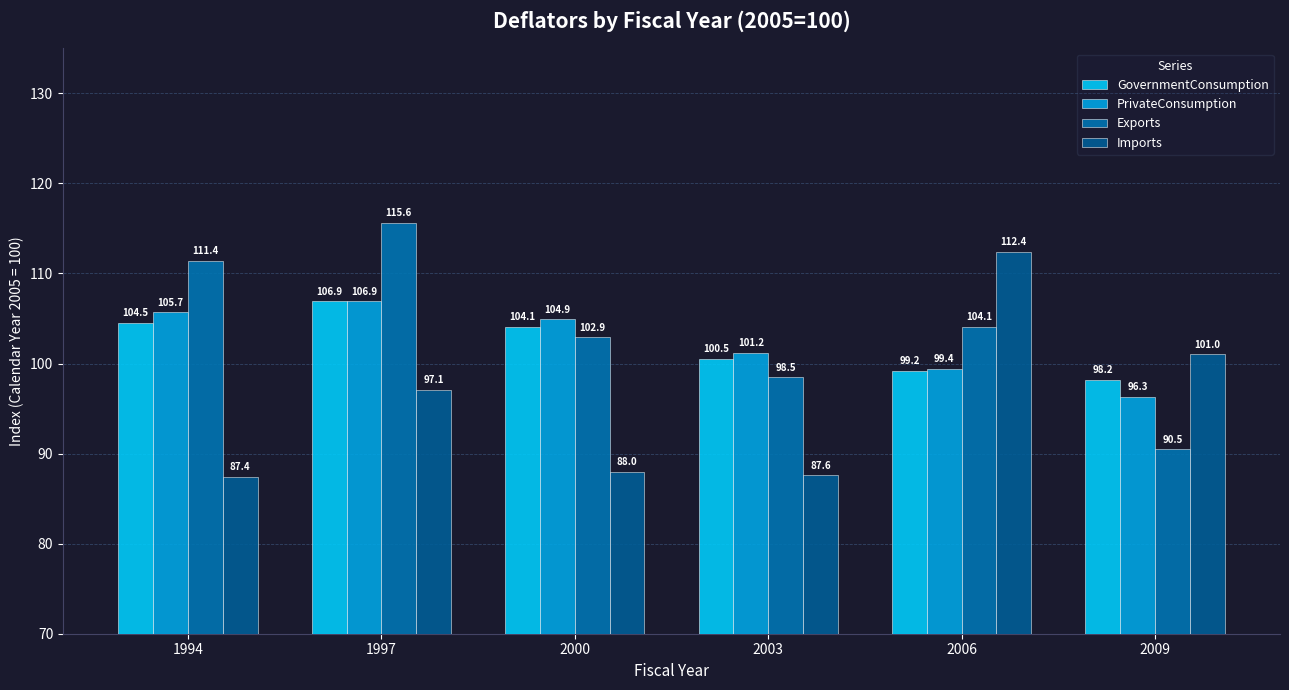

Reading left to right, what are all the values shown in this chart?

GovernmentConsumption: 1994=104.5	1997=106.9	2000=104.1	2003=100.5	2006=99.2	2009=98.2
PrivateConsumption: 1994=105.7	1997=106.9	2000=104.9	2003=101.2	2006=99.4	2009=96.3
Exports: 1994=111.4	1997=115.6	2000=102.9	2003=98.5	2006=104.1	2009=90.5
Imports: 1994=87.4	1997=97.1	2000=88.0	2003=87.6	2006=112.4	2009=101.0